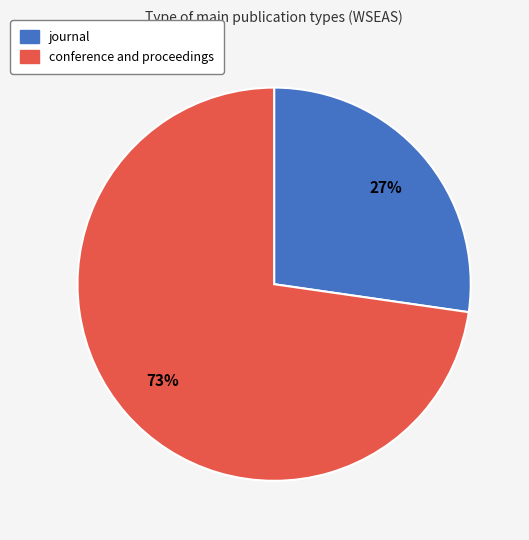

To the nearest percent, what portion does conference and proceedings represent?

73%